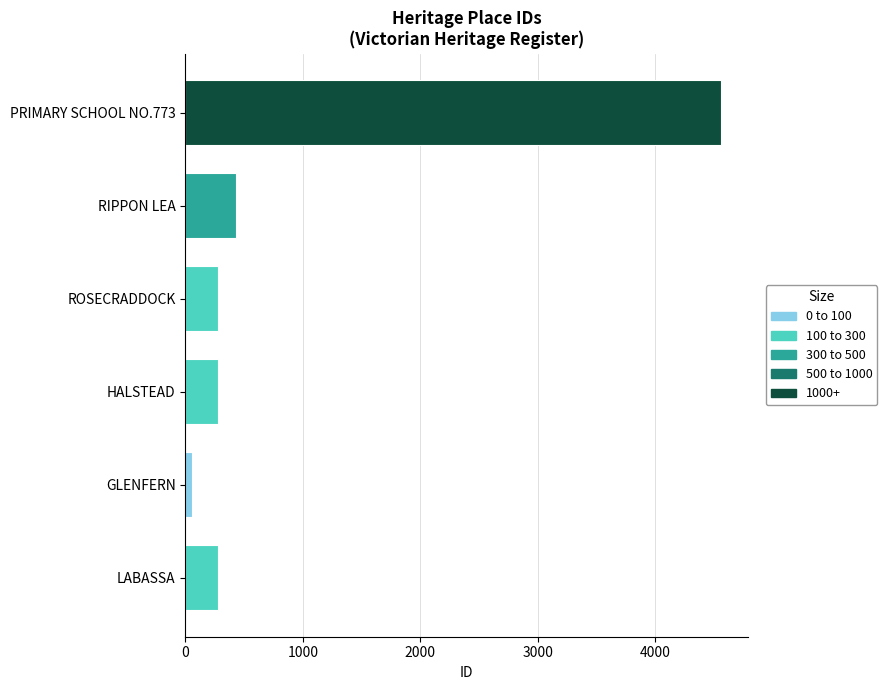

The chart shows a value of 4565 at PRIMARY SCHOOL NO.773. True or false?

True